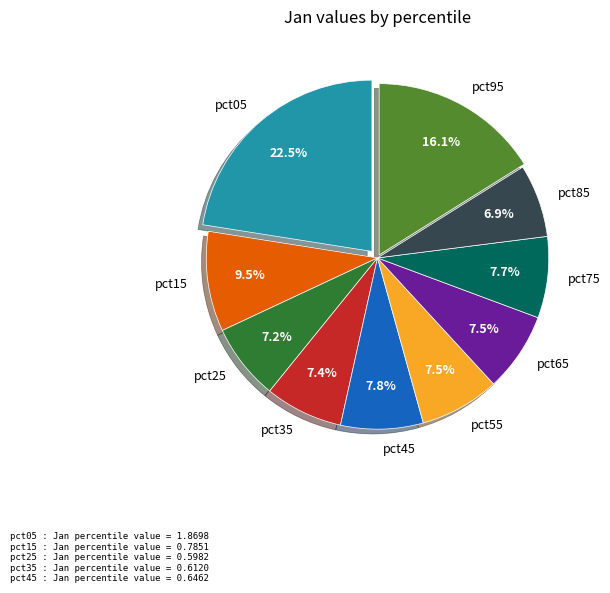

Which slice is the largest?

pct05